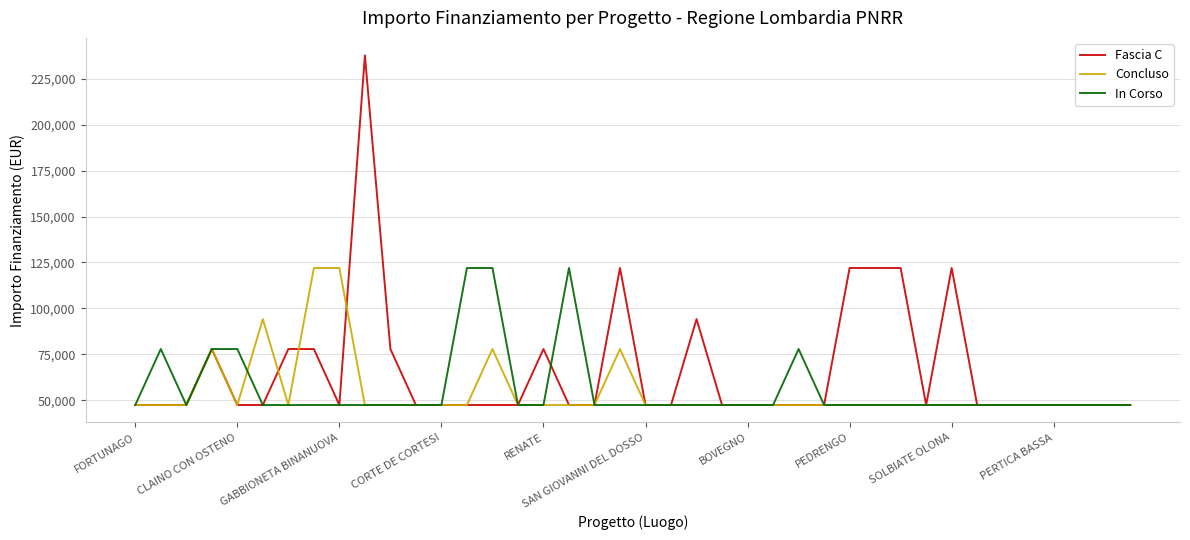

What is the maximum value for In Corso?

121992